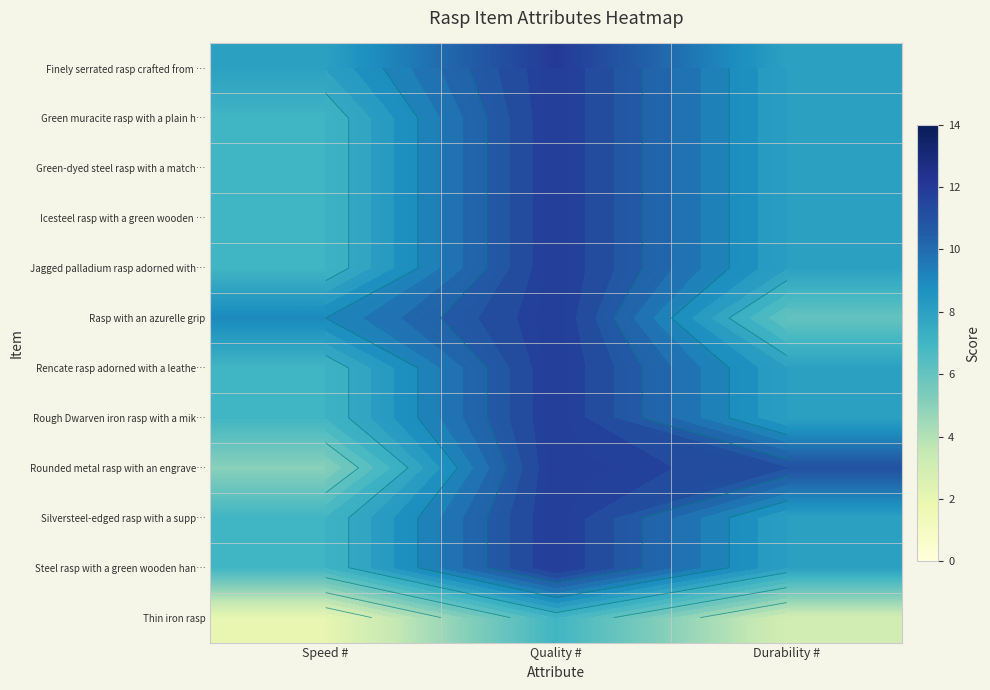

What is the total value across all series at Speed #?

80